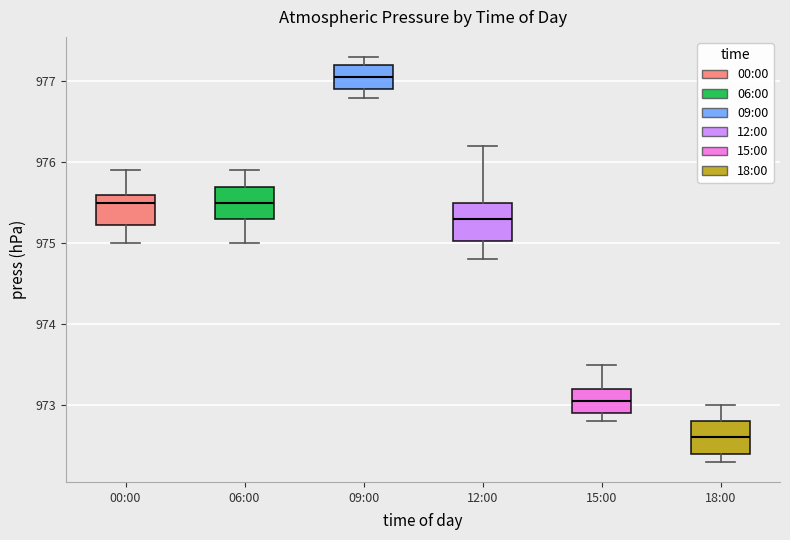

Reading left to right, read every box against the y-axis: the position of its median line, the range the box covers, and the ends of its whiskers. The values are not printed on the chart, so give them approximately, as read against the axis.

00:00: median 975.5, box 975.2 to 975.6, whiskers 975.0 to 975.9
06:00: median 975.5, box 975.3 to 975.7, whiskers 975.0 to 975.9
09:00: median 977.1, box 976.9 to 977.2, whiskers 976.8 to 977.3
12:00: median 975.3, box 975.0 to 975.5, whiskers 974.8 to 976.2
15:00: median 973.1, box 972.9 to 973.2, whiskers 972.8 to 973.5
18:00: median 972.6, box 972.4 to 972.8, whiskers 972.3 to 973.0